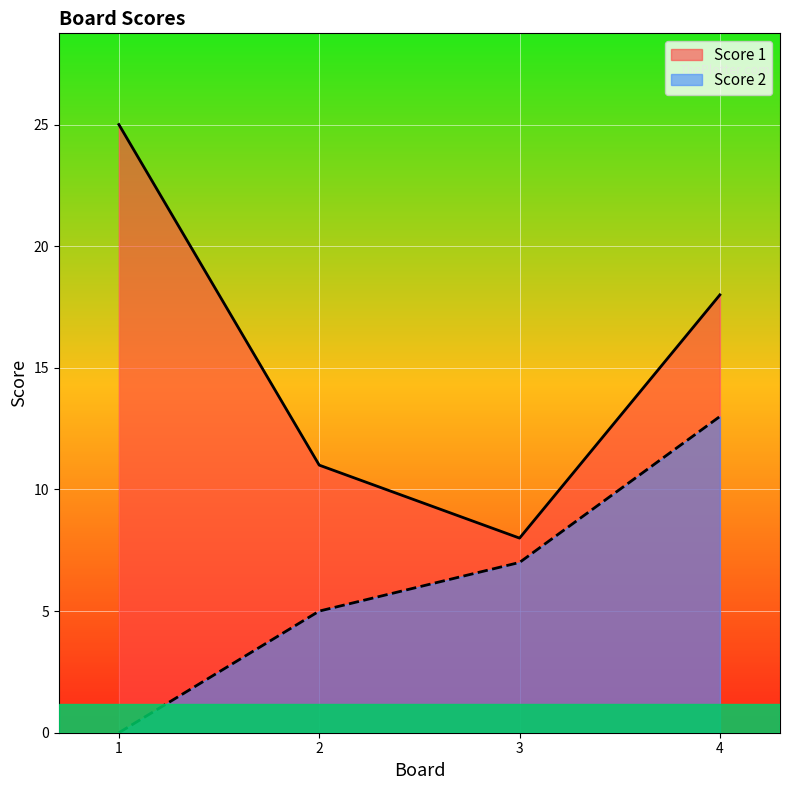

True or false: Score 2 and Score 1 cross at least once.

False